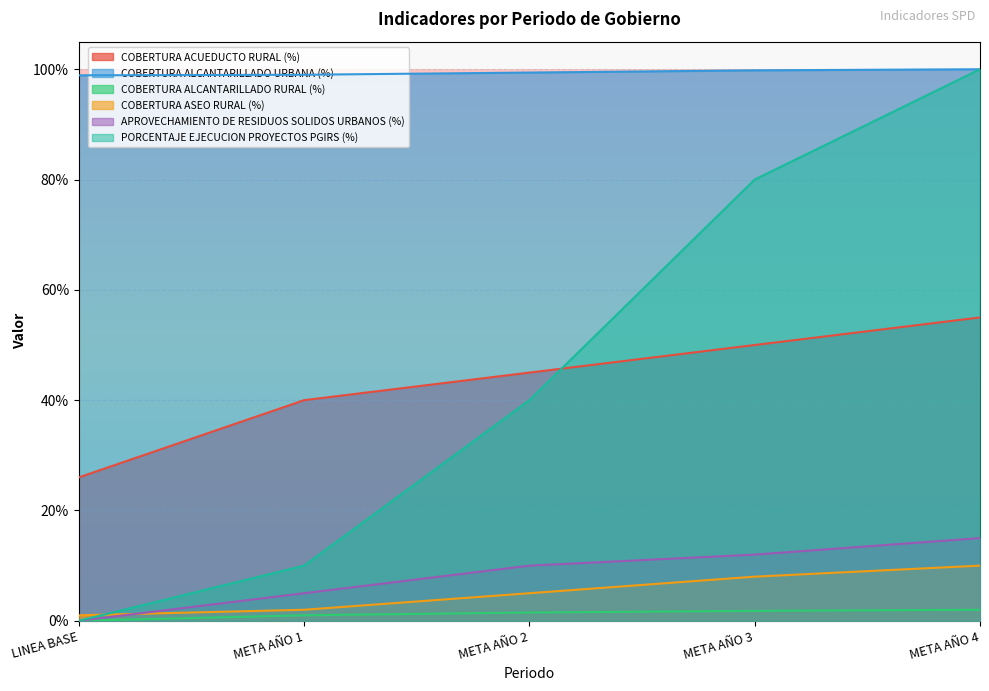

At how many categories does at least one series exceed 0?

5